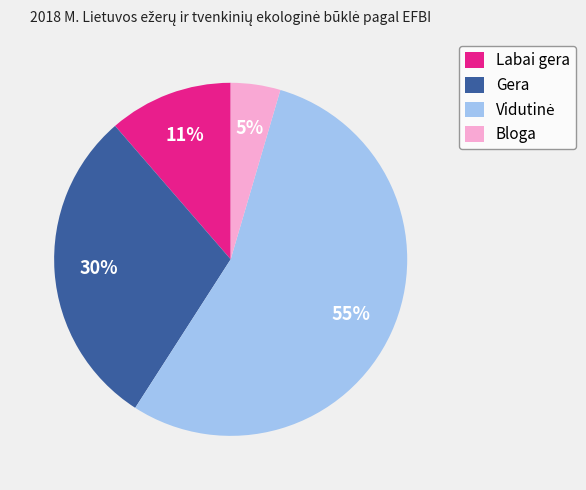

To the nearest percent, what percentage of the pie is Gera?

30%